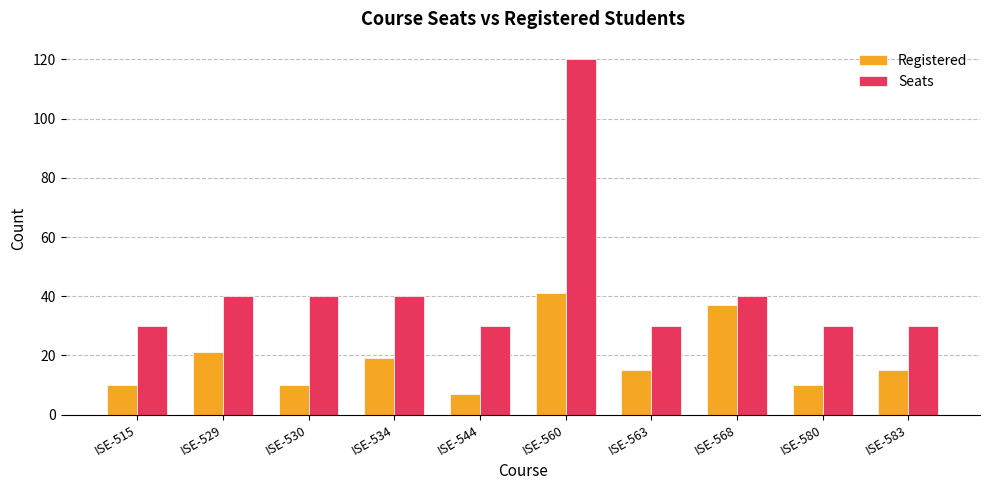

Reading left to right, extract all data points from this chart.

Registered: ISE-515=10	ISE-529=21	ISE-530=10	ISE-534=19	ISE-544=7	ISE-560=41	ISE-563=15	ISE-568=37	ISE-580=10	ISE-583=15
Seats: ISE-515=30	ISE-529=40	ISE-530=40	ISE-534=40	ISE-544=30	ISE-560=120	ISE-563=30	ISE-568=40	ISE-580=30	ISE-583=30